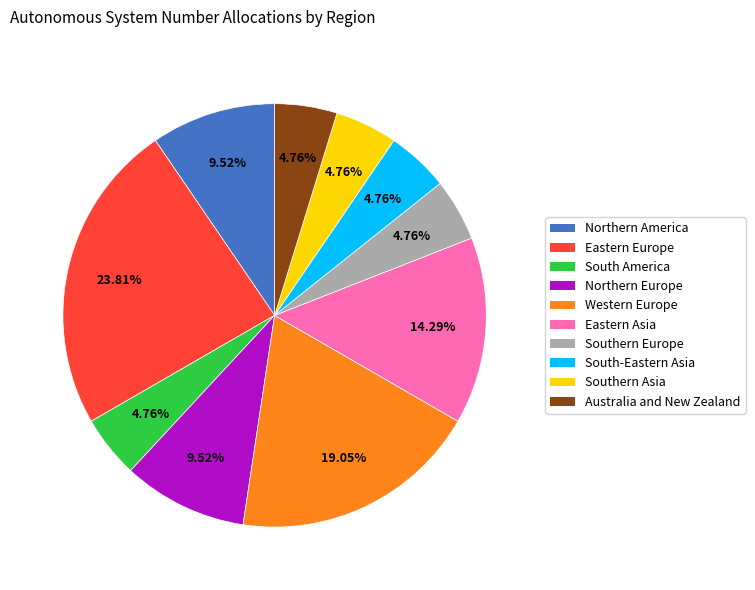

To the nearest percent, what portion does Eastern Asia represent?

14%